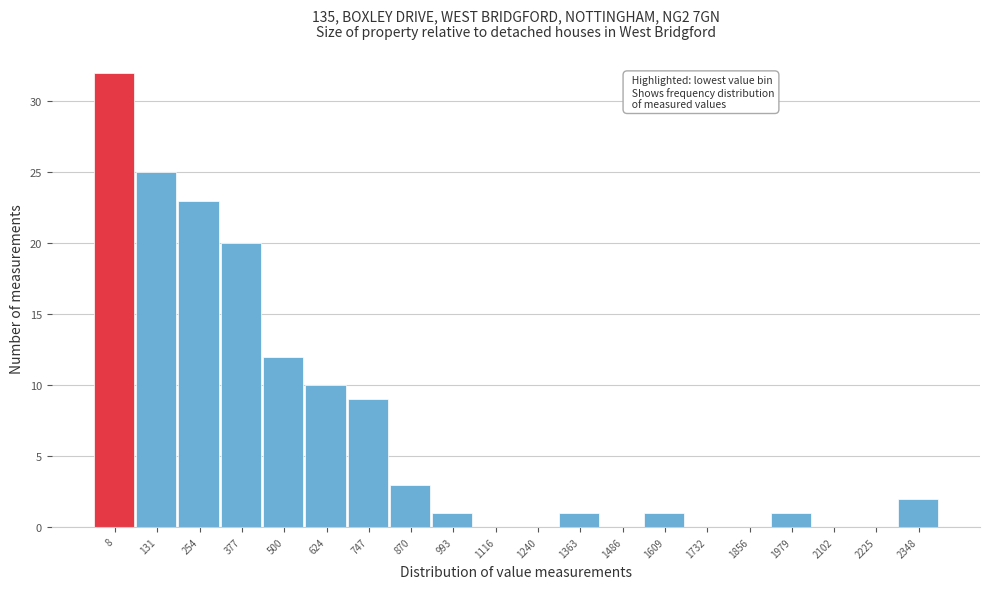

Reading right to left, transcribe all the data shown in this chart.

2348=2	2225=0	2102=0	1979=1	1856=0	1732=0	1609=1	1486=0	1363=1	1240=0	1116=0	993=1	870=3	747=9	624=10	500=12	377=20	254=23	131=25	8=32